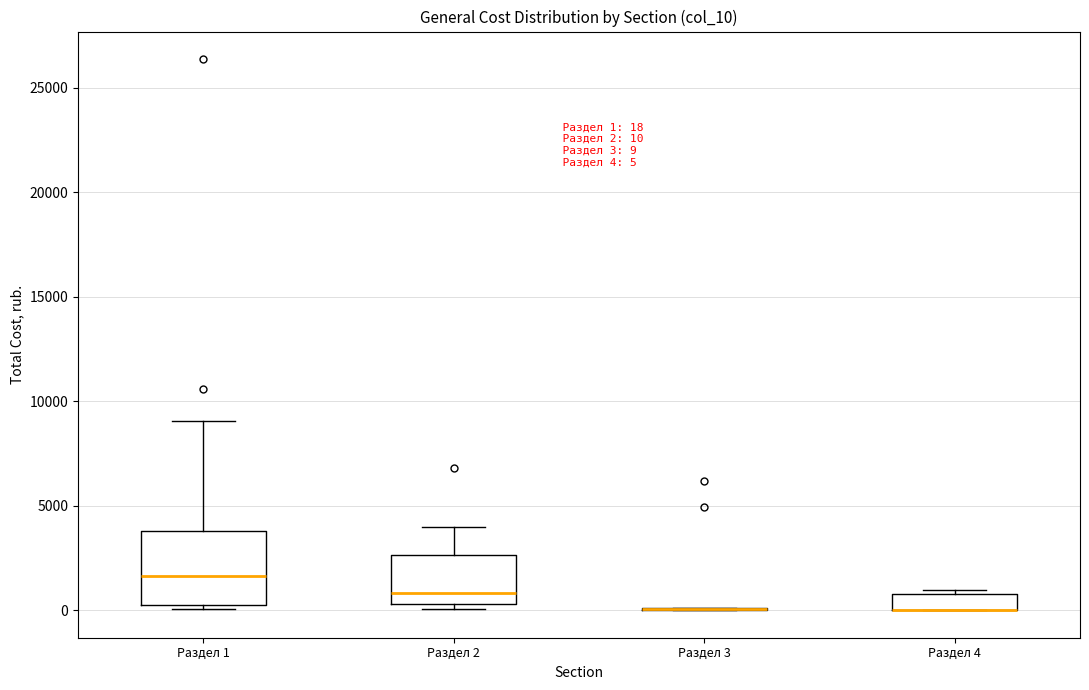

Which box is the tallest, from its lower edge to its upper edge?

Раздел 1